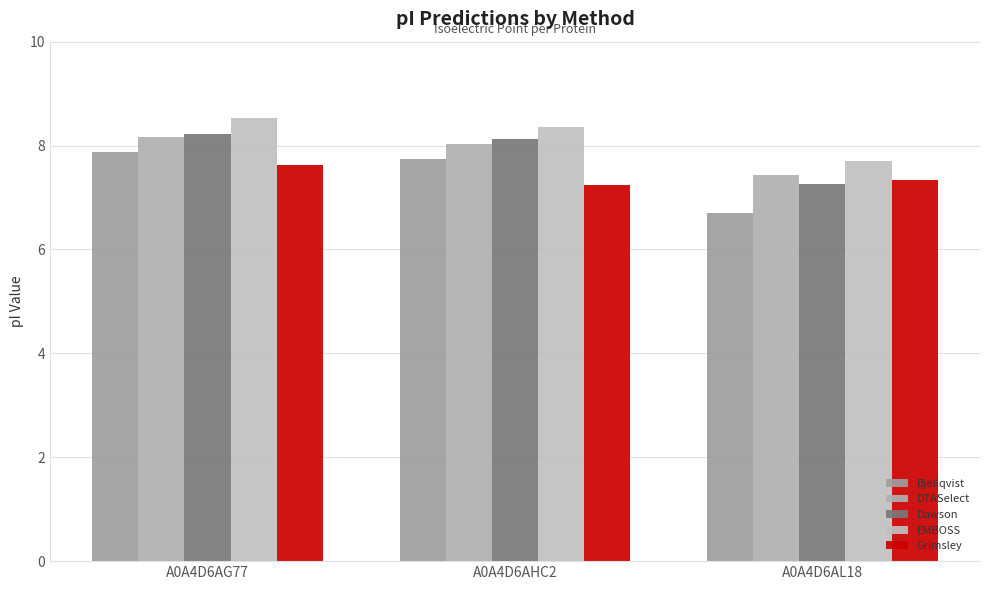

How many values in the EMBOSS series exceed 8?

2